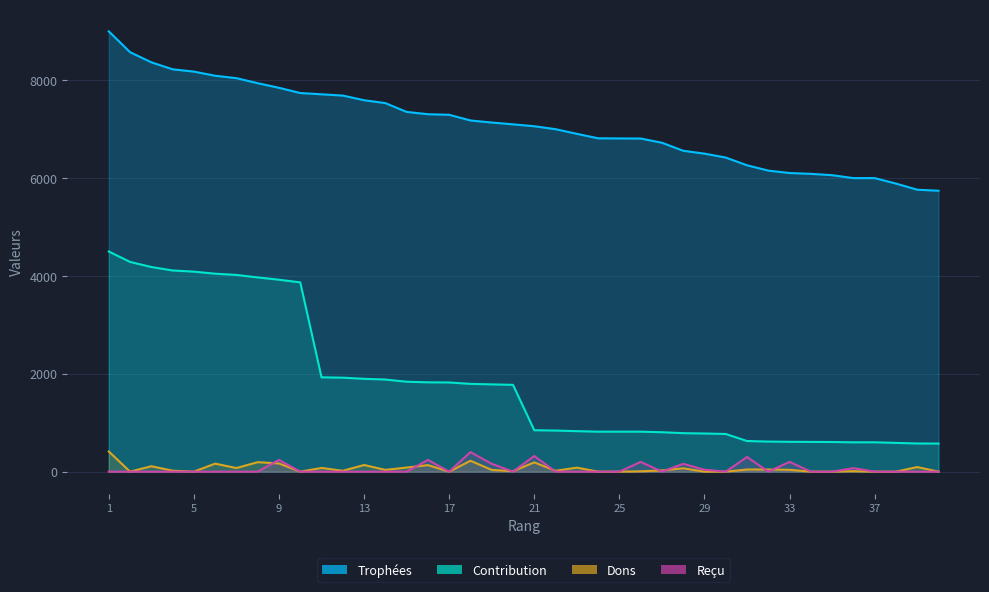

List the series in order of their peak value, highest first.

Trophées, Contribution, Dons, Reçu